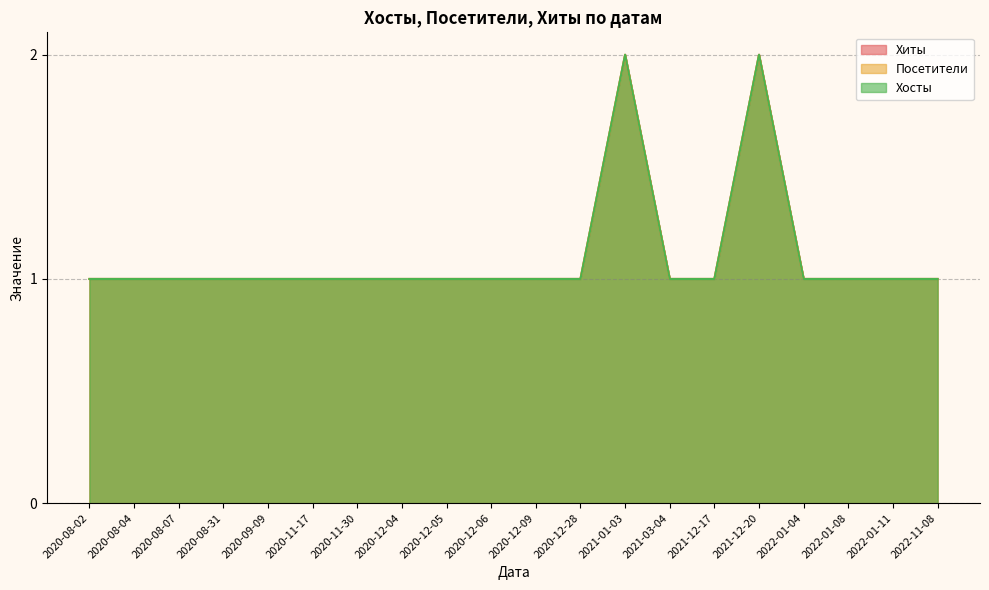

True or false: Хиты and Посетители cross at least once.

False